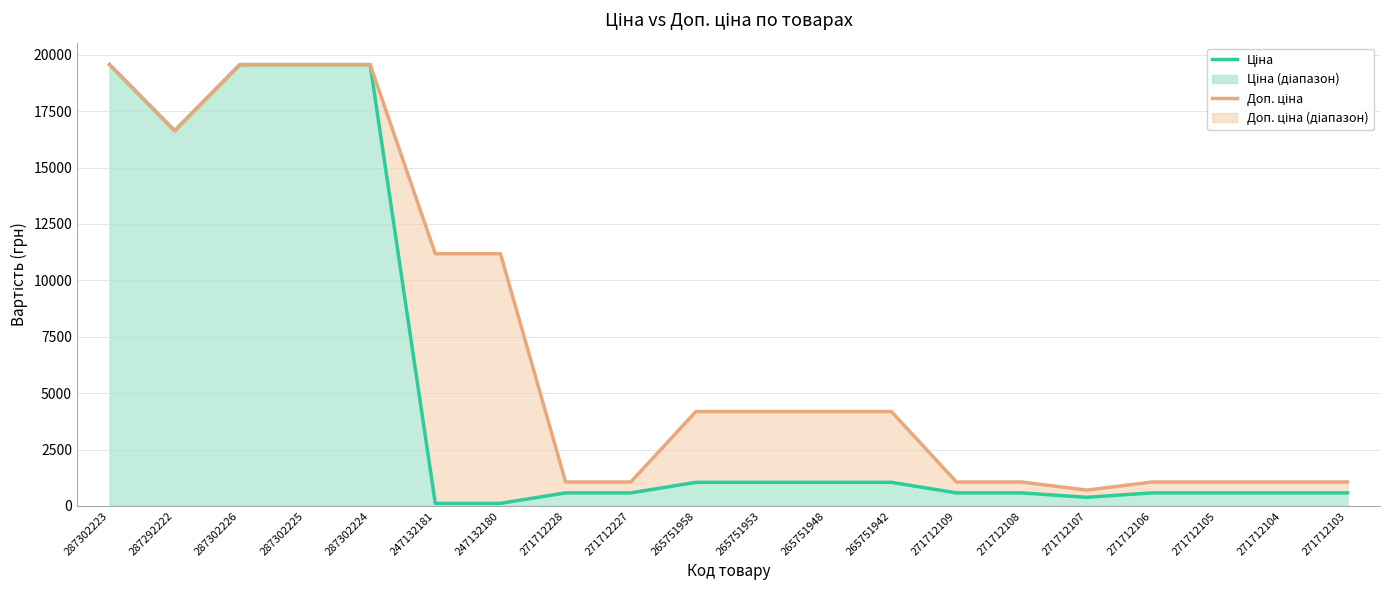

What is the total value across all series at 247132181?

11293.8